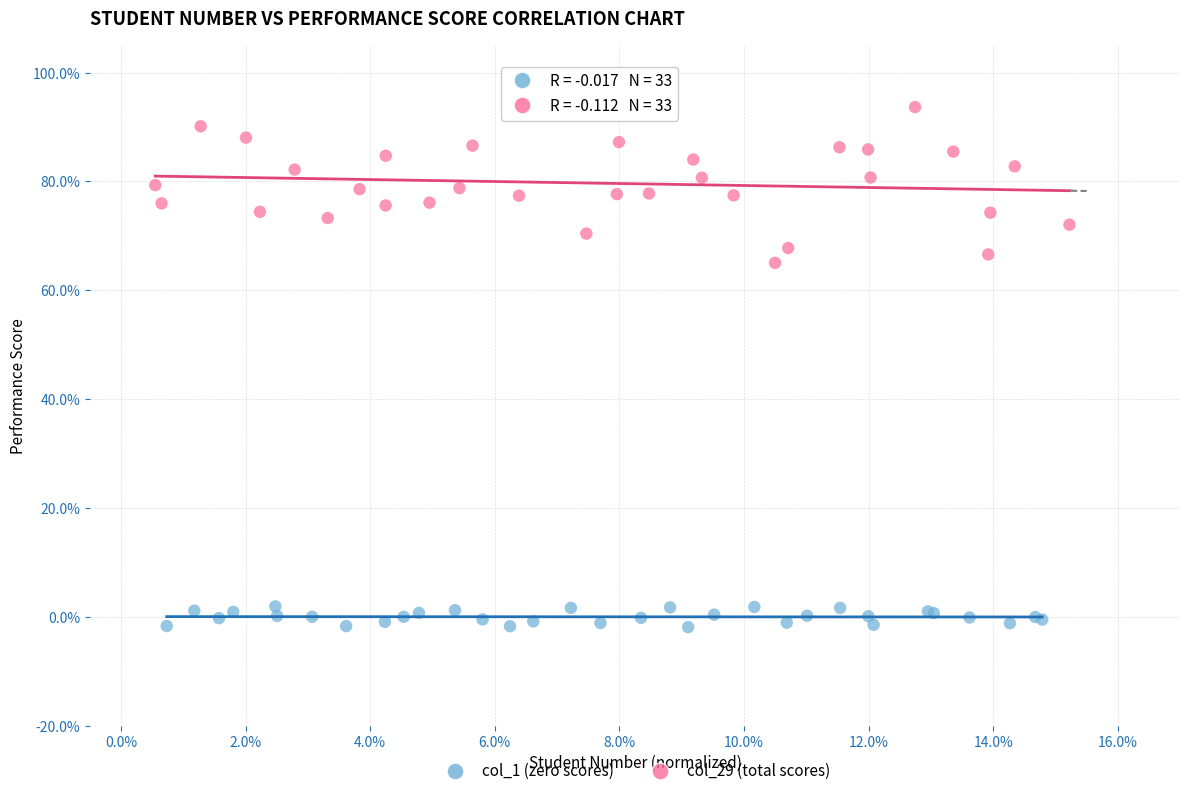

Which series has the widest spread of Y values?

col_29 (total scores)